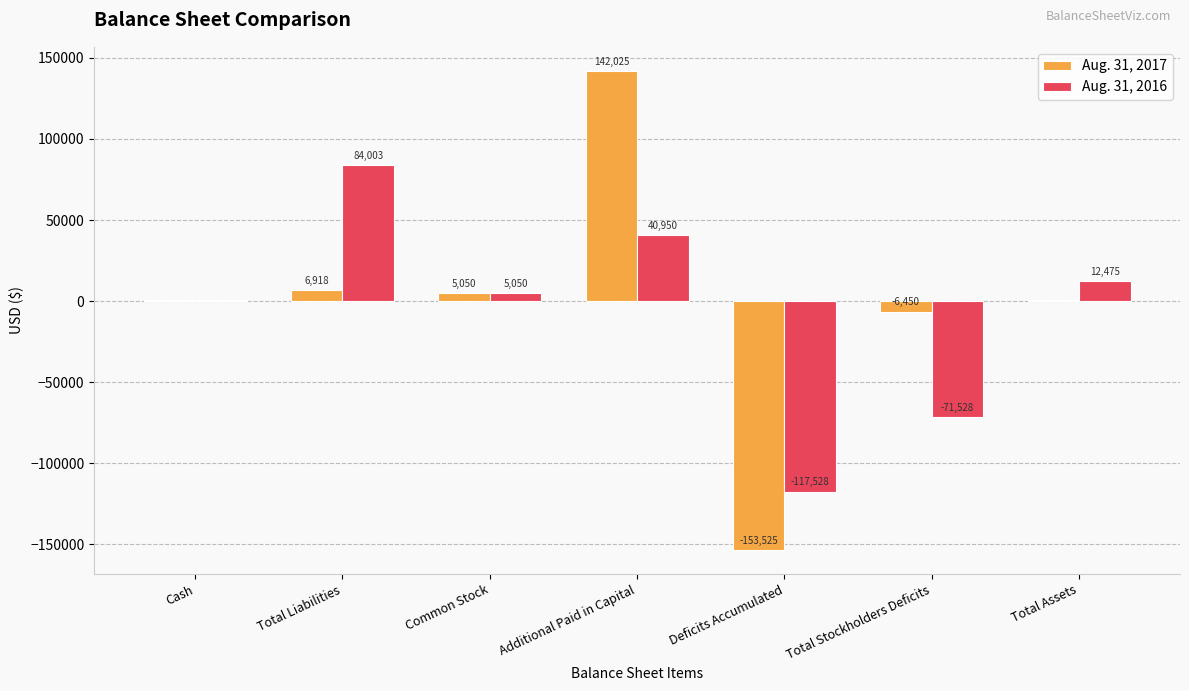

What are all the series names shown in the legend?

Aug. 31, 2017, Aug. 31, 2016